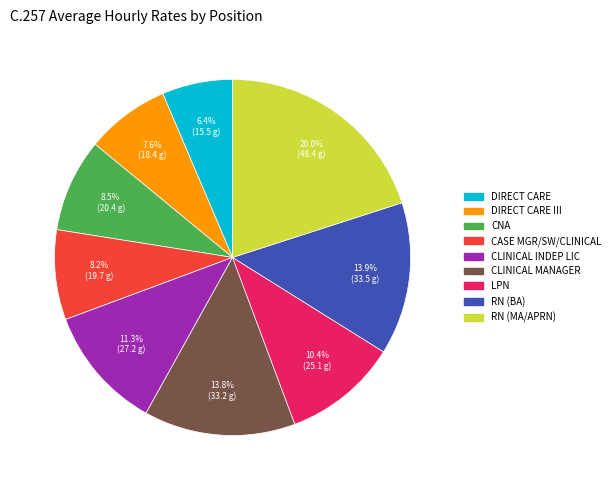

Is there a majority slice in this chart?

No